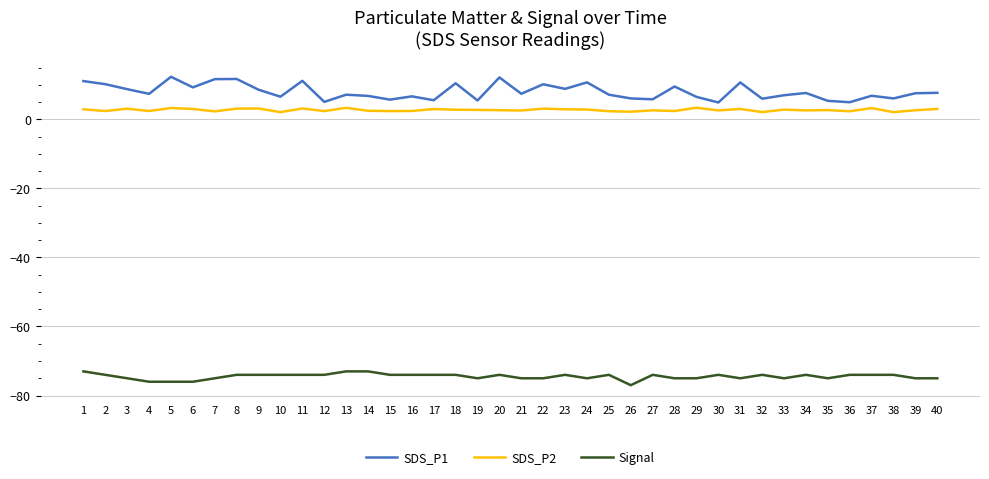

True or false: Signal and SDS_P1 intersect in this chart.

False